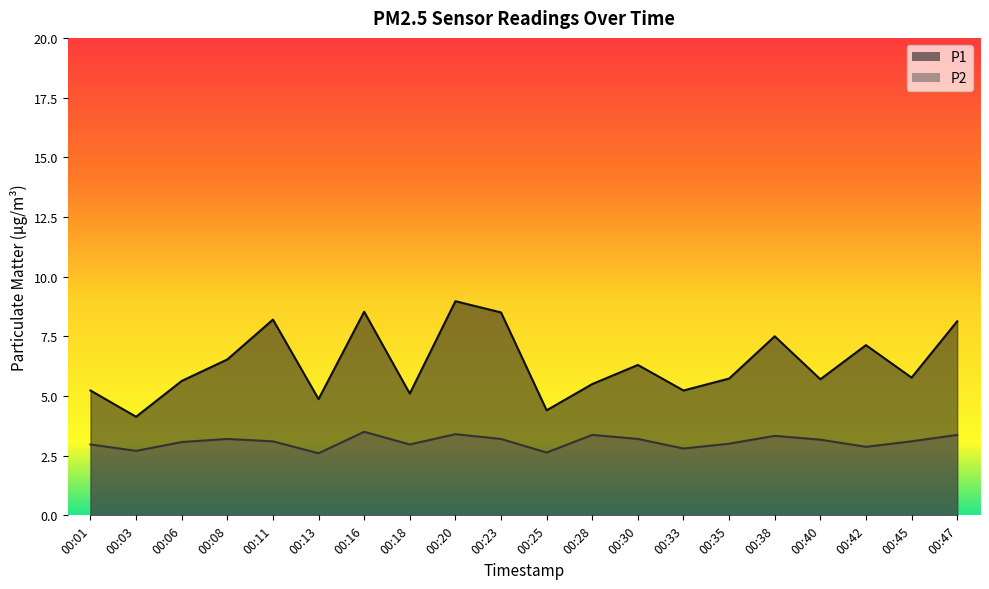

Where is the first local minimum for P1?

00:03